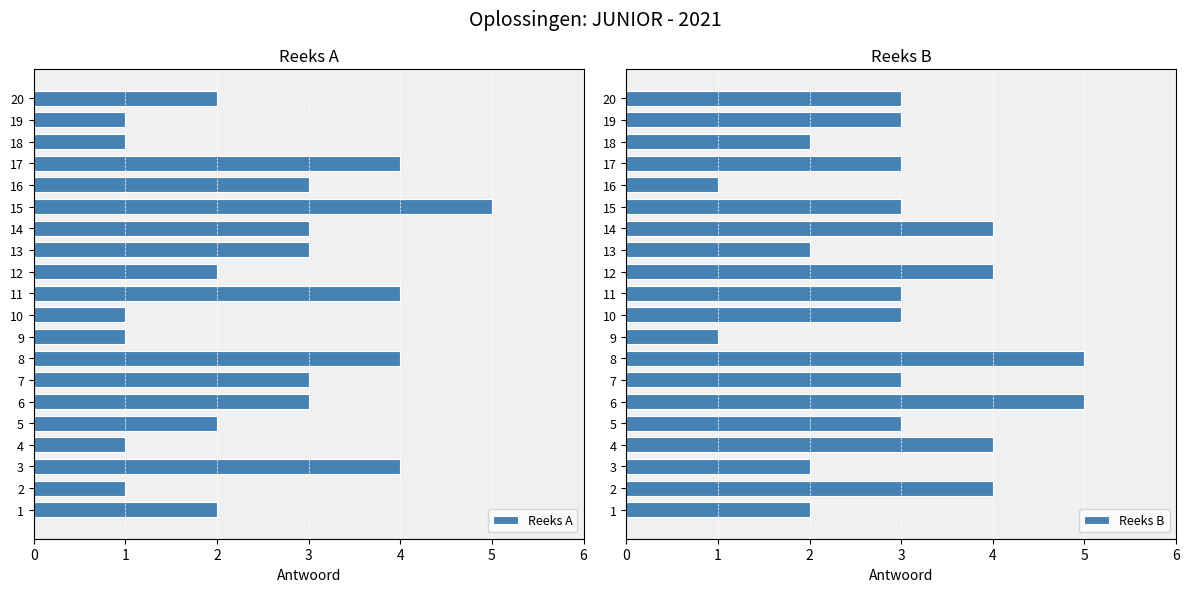

The value of Reeks A at 14 is 3. True or false?

True